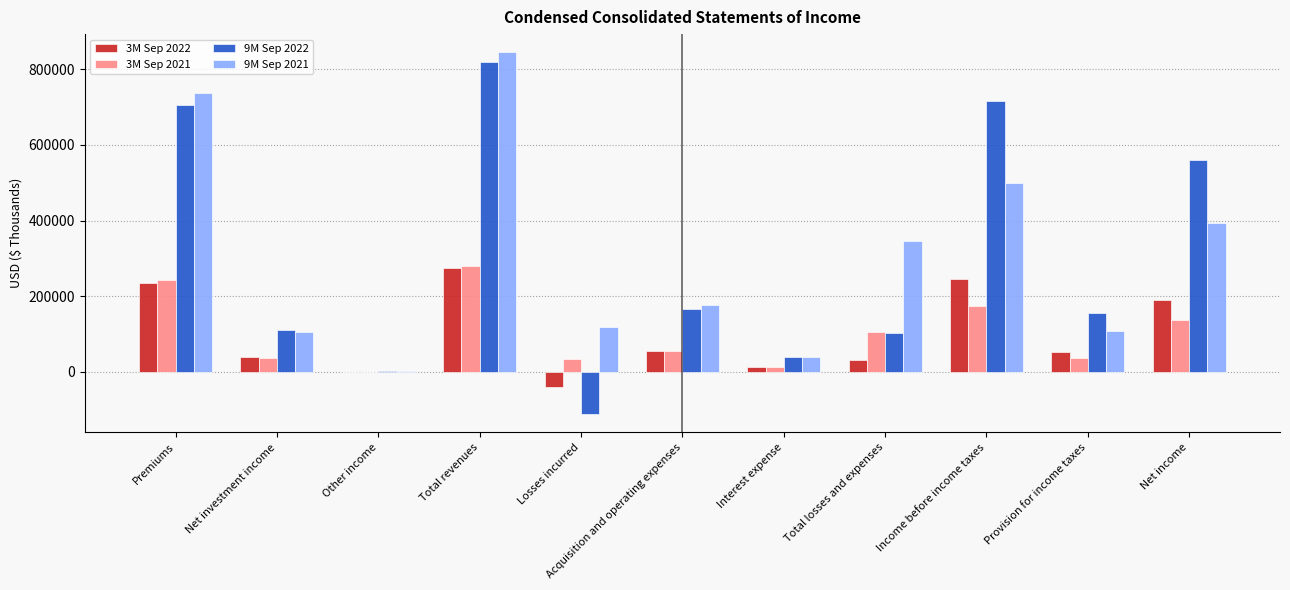

Where is 3M Sep 2021 nearest to the value 140490?

Net income